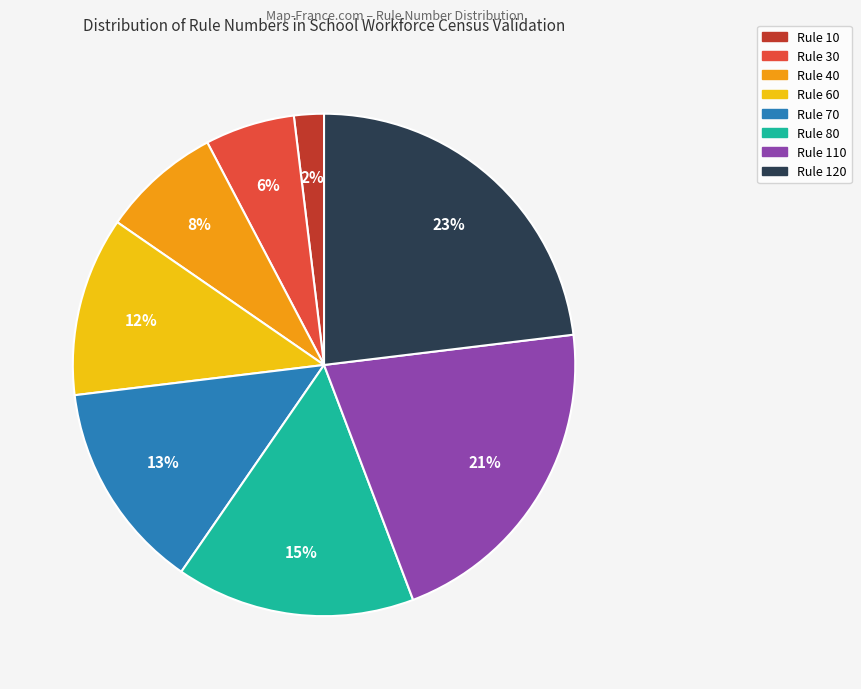

To the nearest percent, what is the average slice percentage?

12%